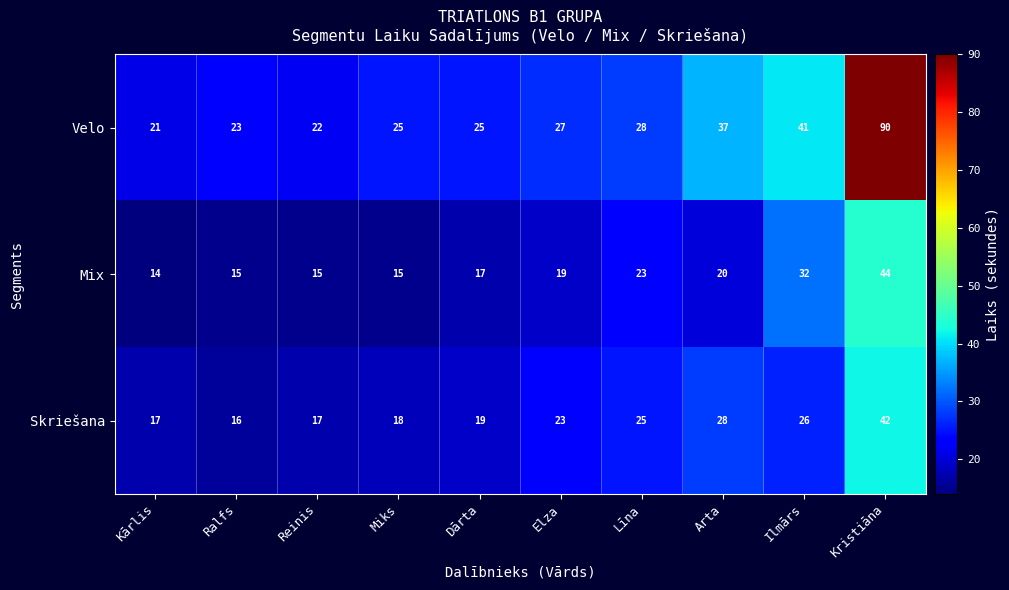

Where is Mix nearest to the value 29?

Ilmārs